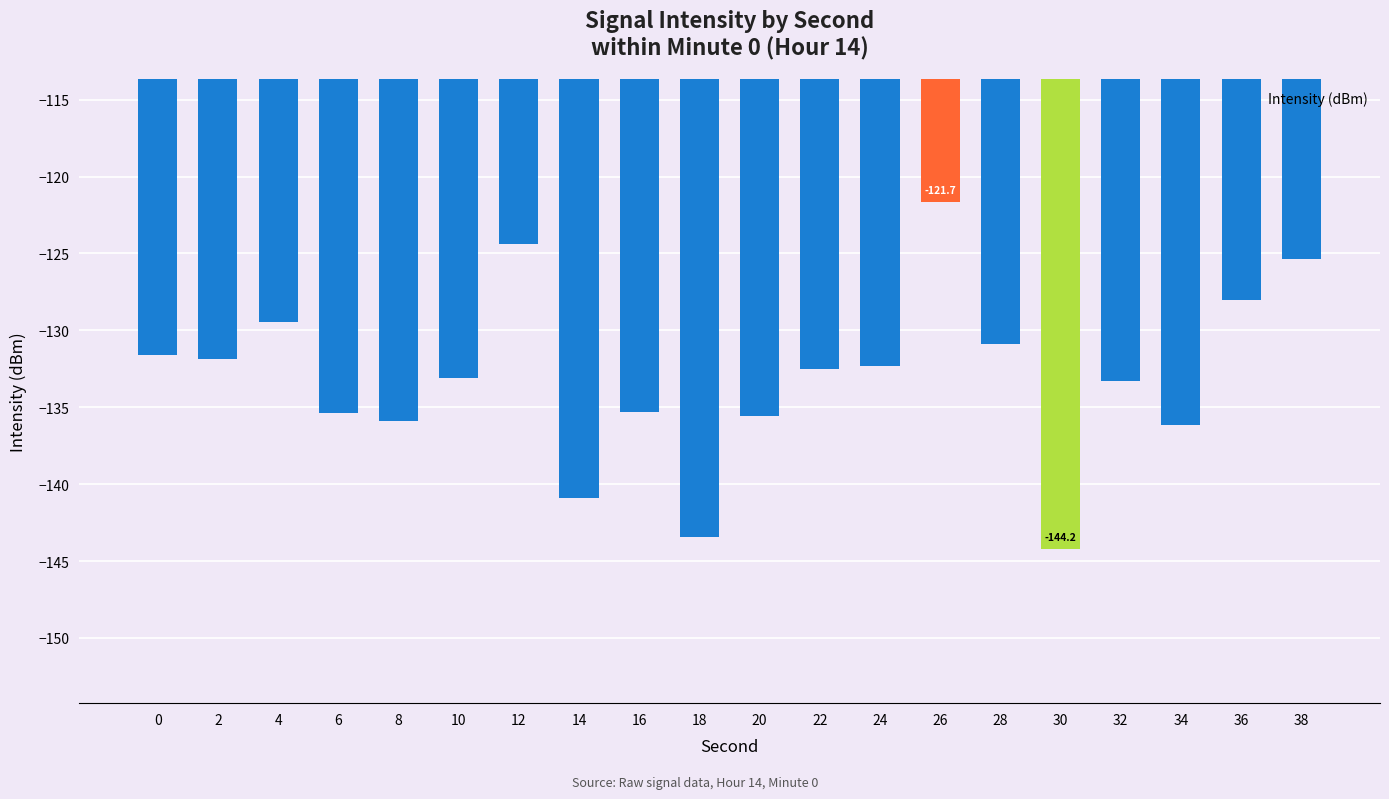

What is the difference between the values at 24 and 2?

0.5